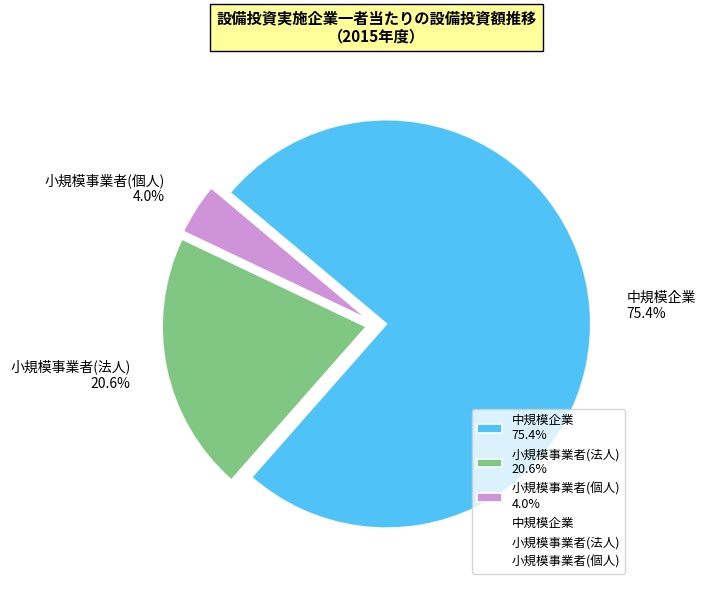

Does 小規模事業者(法人) account for over 50% of the chart?

No